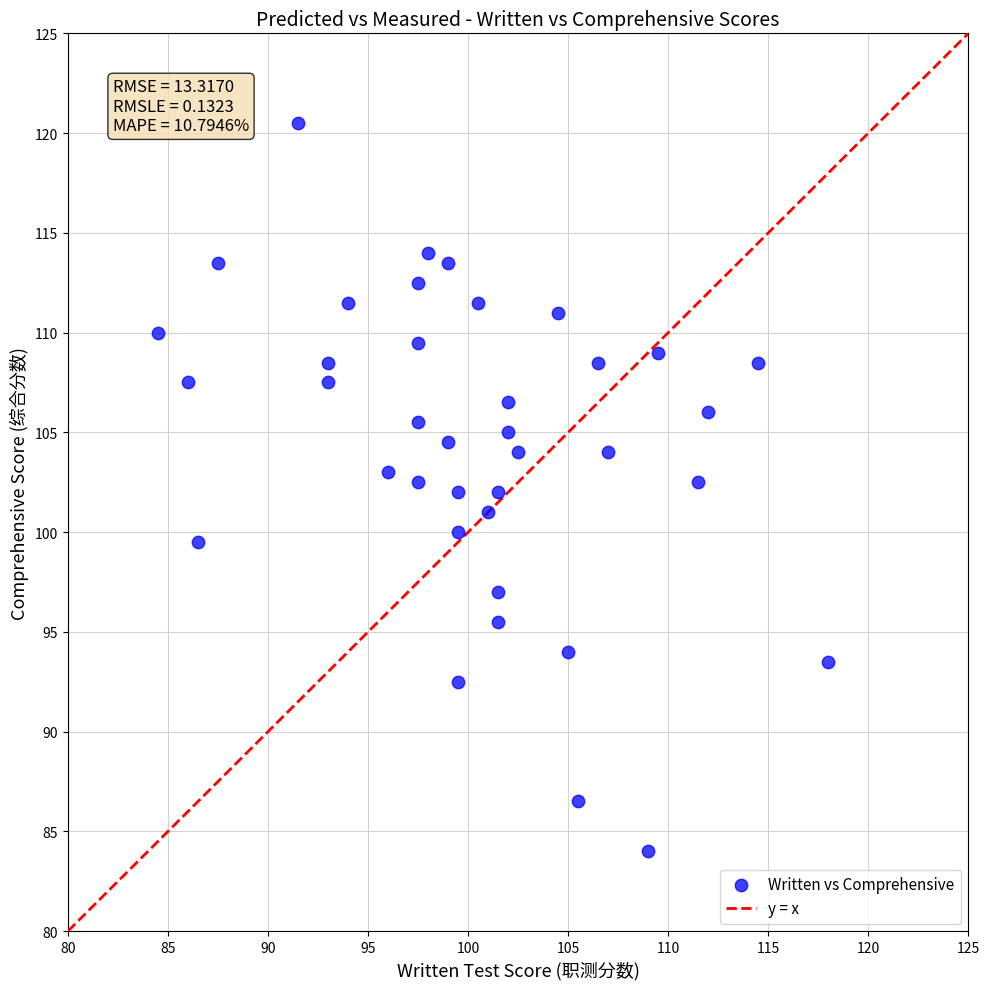

What is the range of X values (max minus min)?

33.5